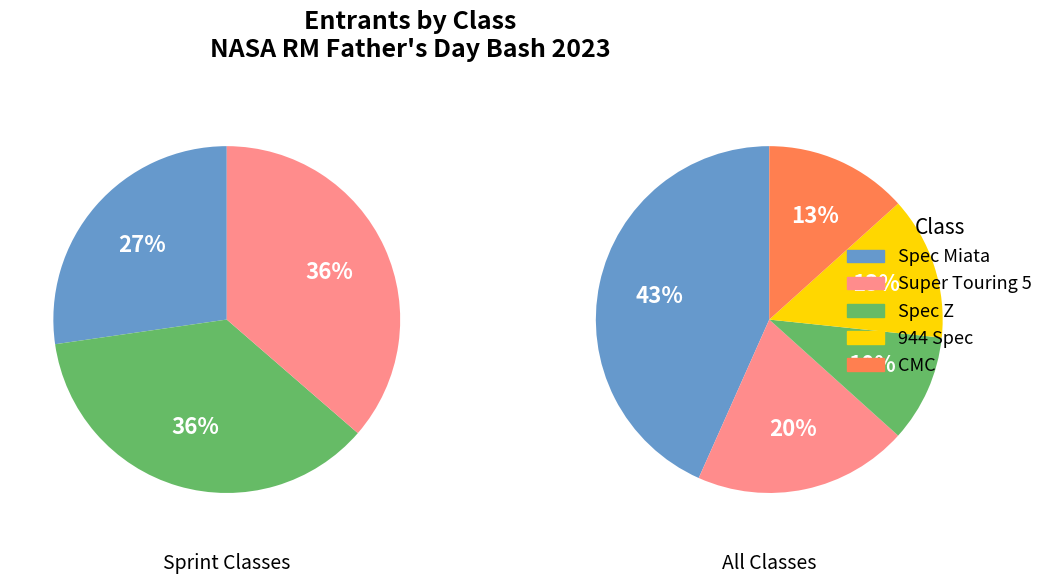

Which has a higher value, Super Touring 5 or 944 Spec?

Super Touring 5